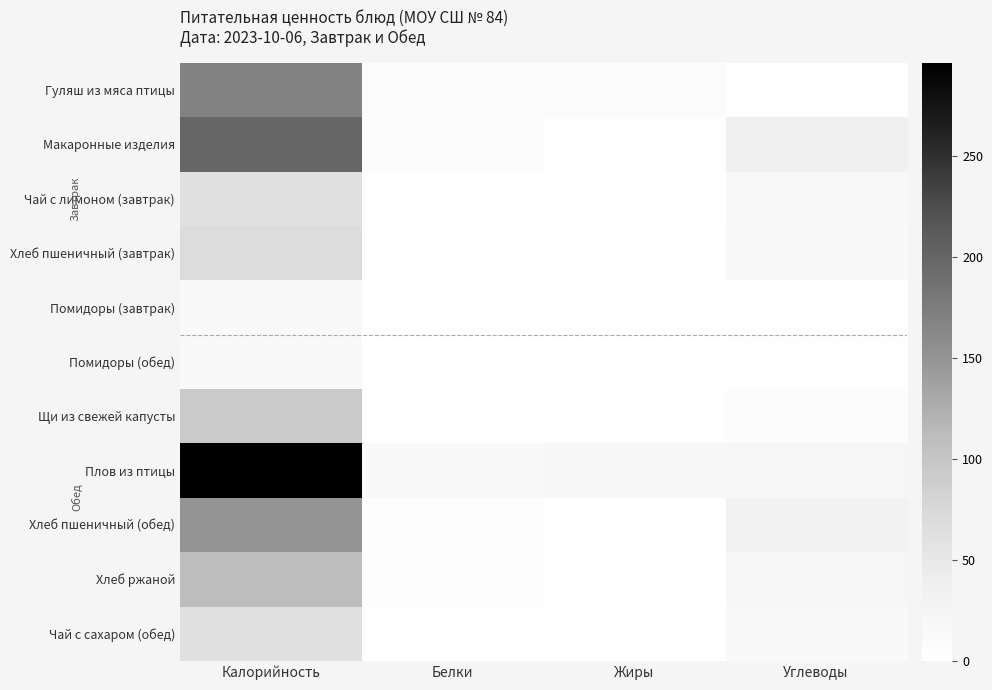

Which has a higher value, Жиры or Белки?

Жиры